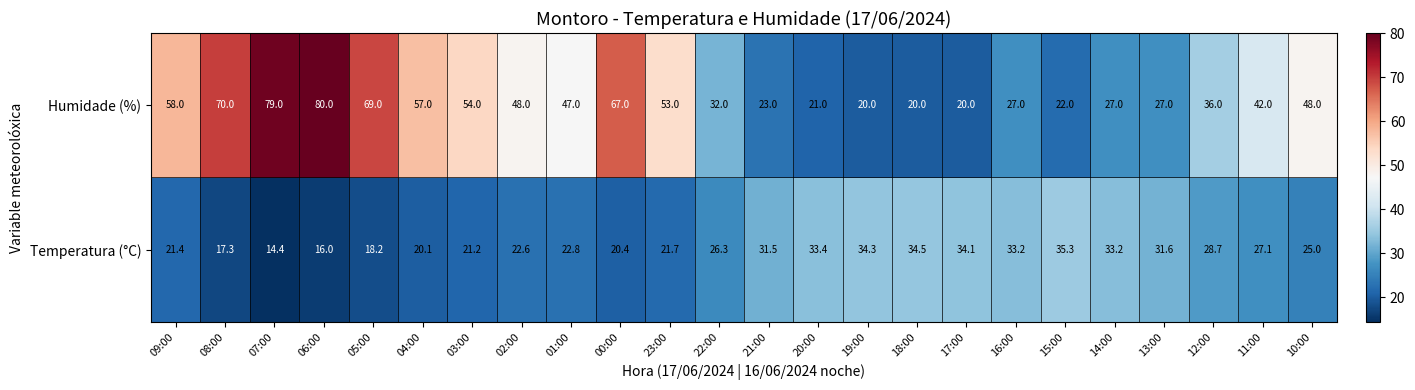

Which series has the widest spread of values?

Humidade (%)